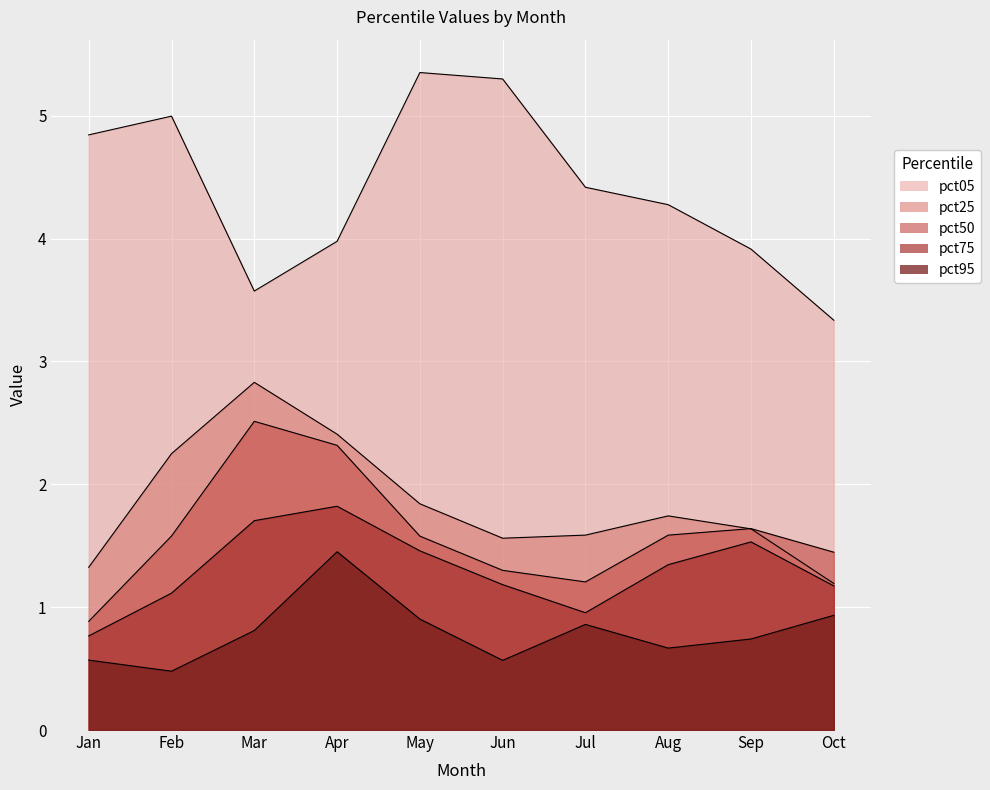

What is the difference between the second highest and second lowest values in the pct95 series?

0.4